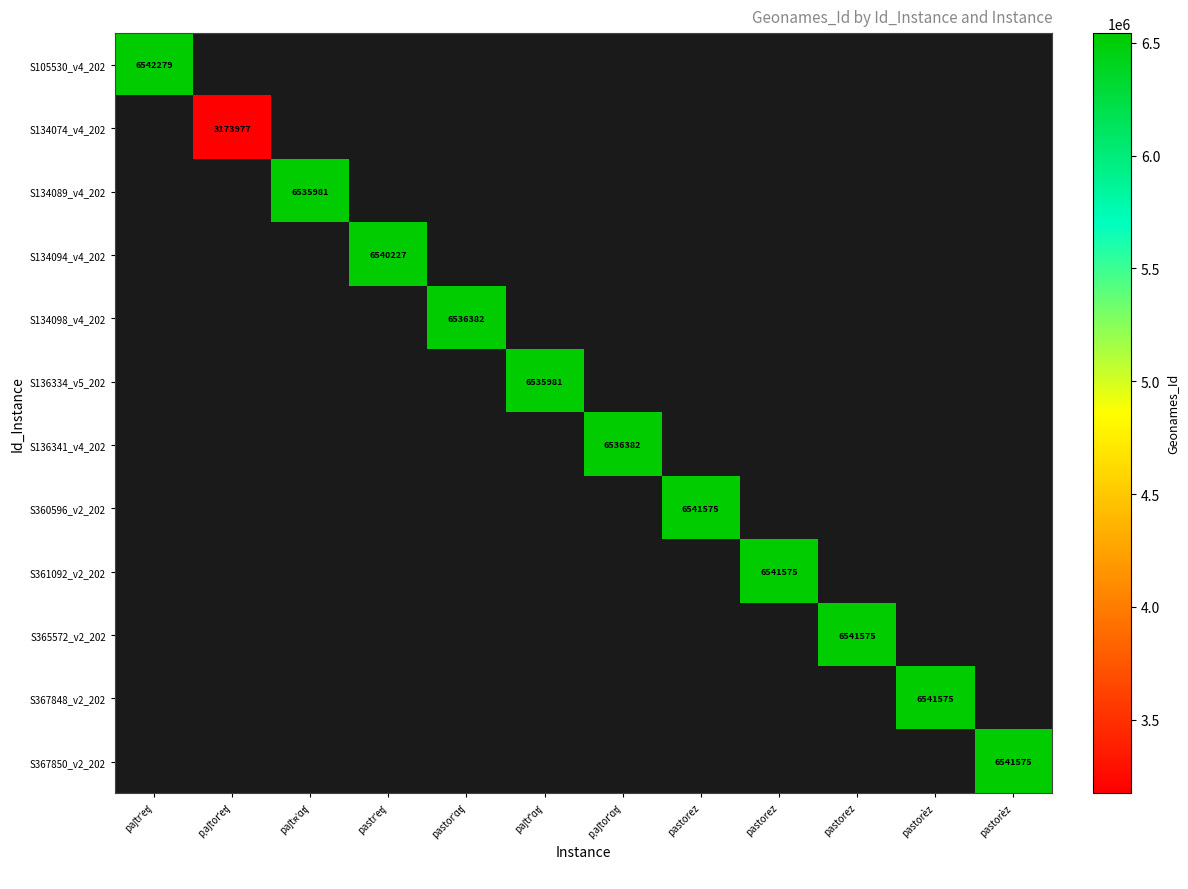

Is it true that S134089_v4_202 equals 6535981.0 at paʃtʀˈɑʧ?

True